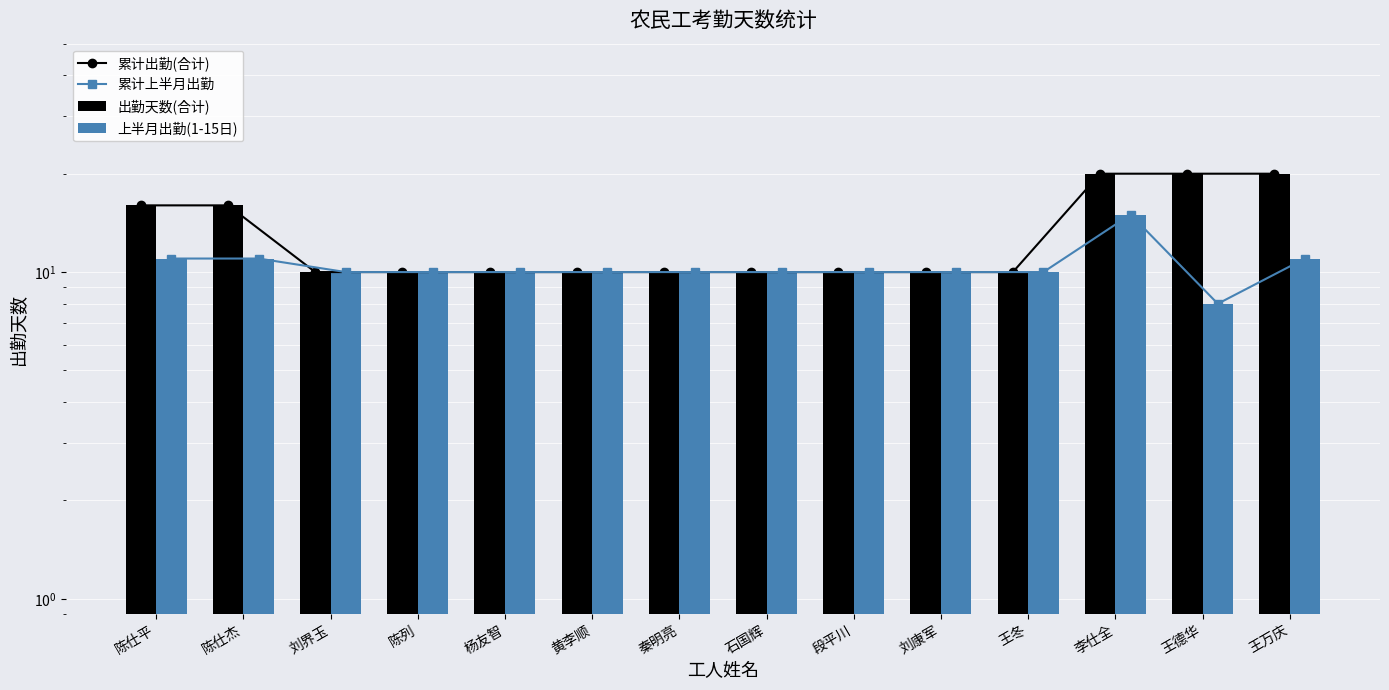

Reading right to left, transcribe all the data shown in this chart.

累计出勤(合计): 20	20	20	10	10	10	10	10	10	10	10	10	16	16
累计上半月出勤: 11	8	15	10	10	10	10	10	10	10	10	10	11	11
出勤天数(合计): 20	20	20	10	10	10	10	10	10	10	10	10	16	16
上半月出勤(1-15日): 11	8	15	10	10	10	10	10	10	10	10	10	11	11